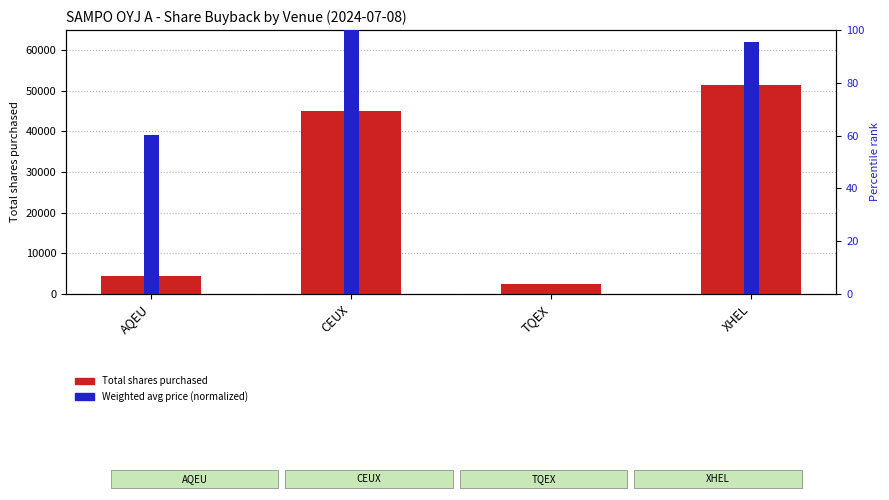

Are the bars grouped side by side (vs. stacked)?

Yes